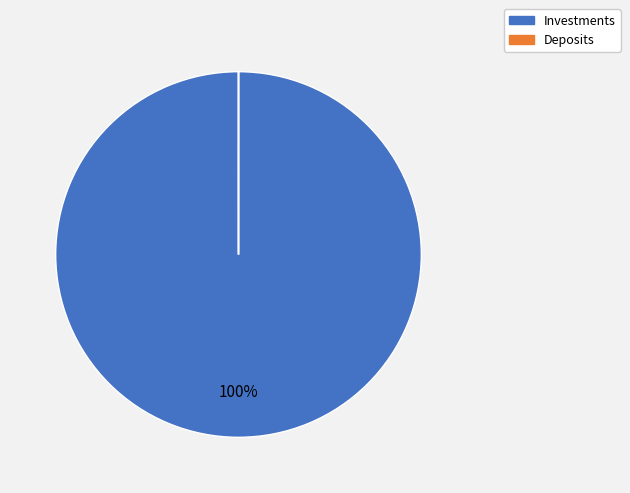

What percentage is the Investments slice, to the nearest percent?

100%